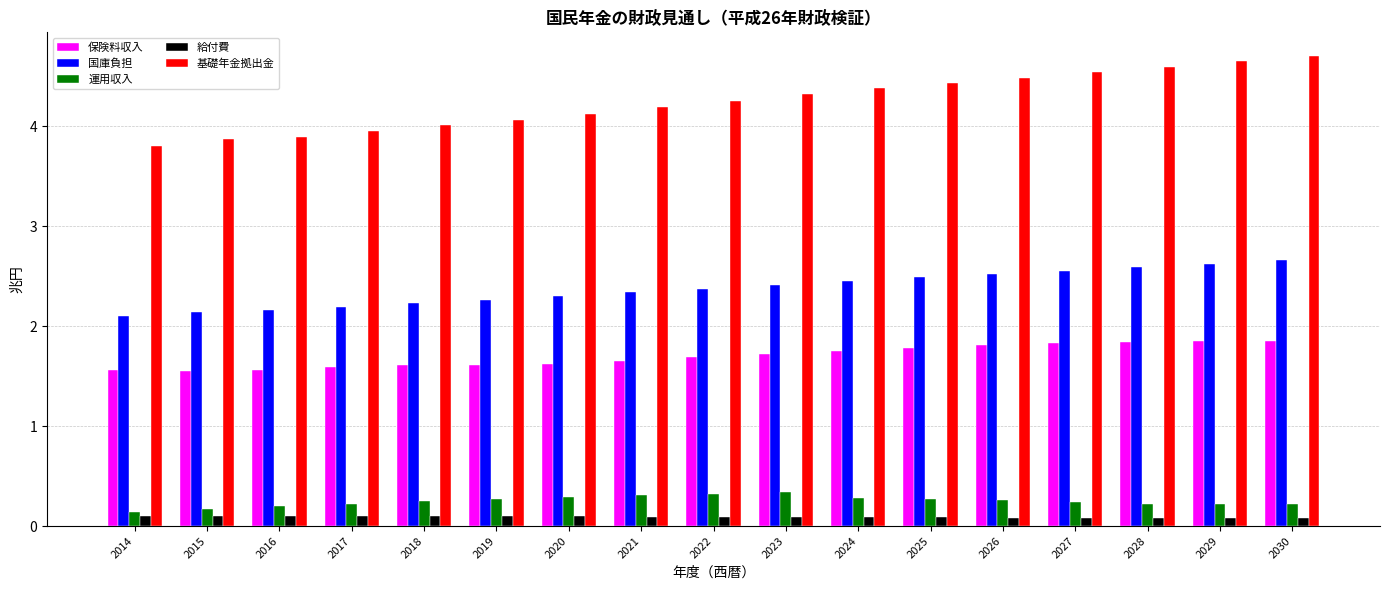

What is the value of the 給付費 bar at the 13th from the left?

0.1